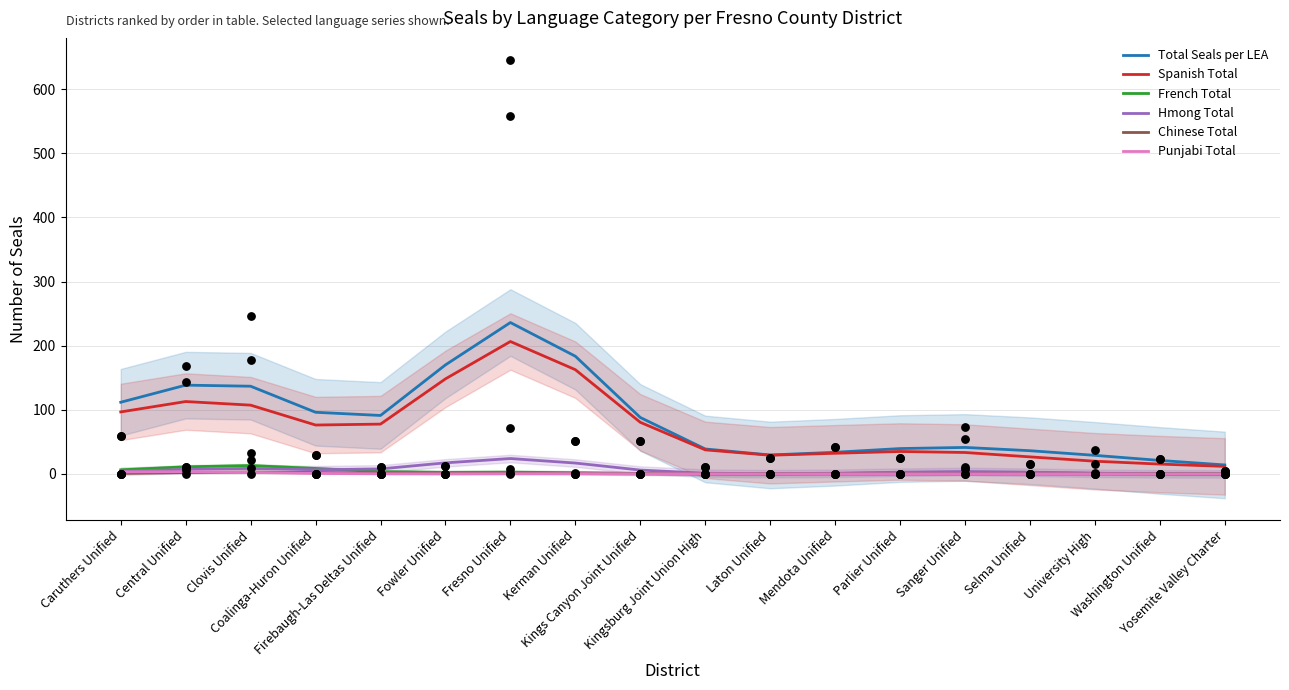

What is the total value across all series at Caruthers Unified?

222.7